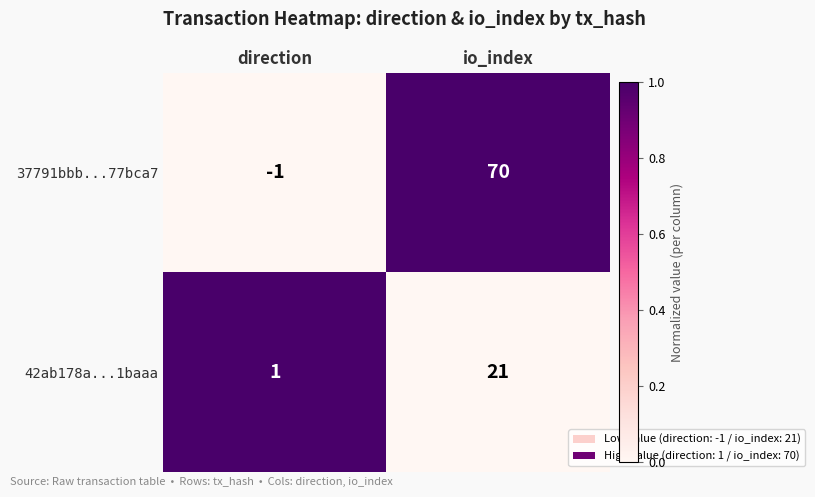

What is the greatest value displayed?

70